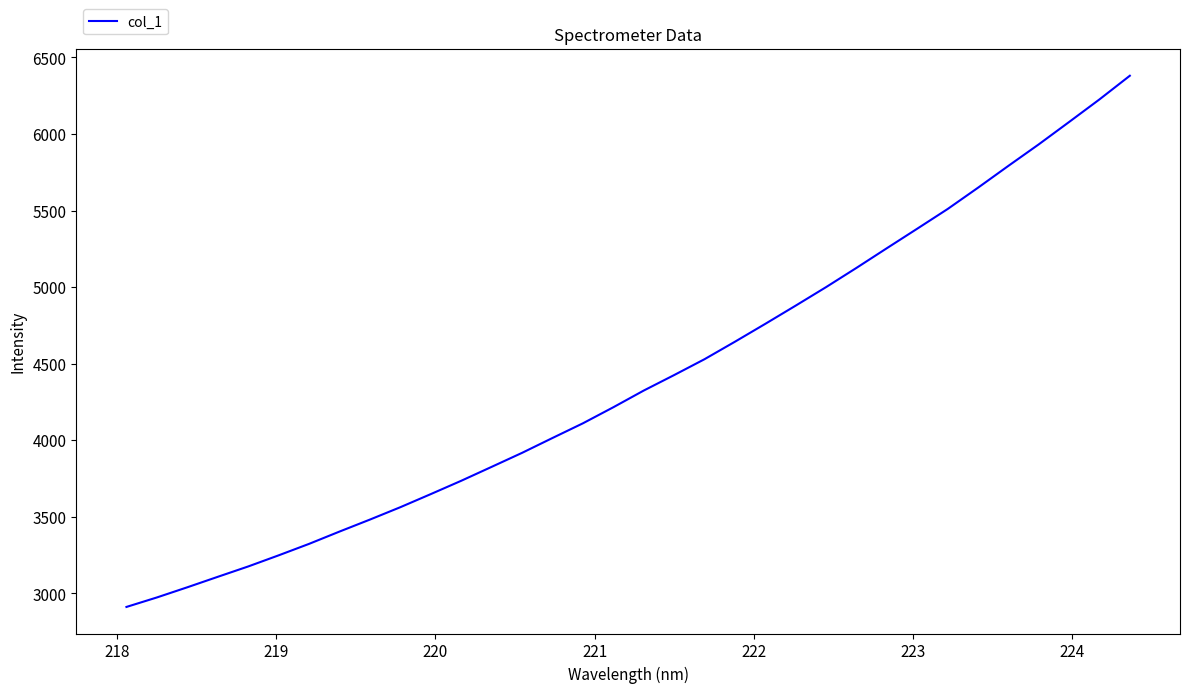

What is the difference between the maximum and minimum values?

3469.5